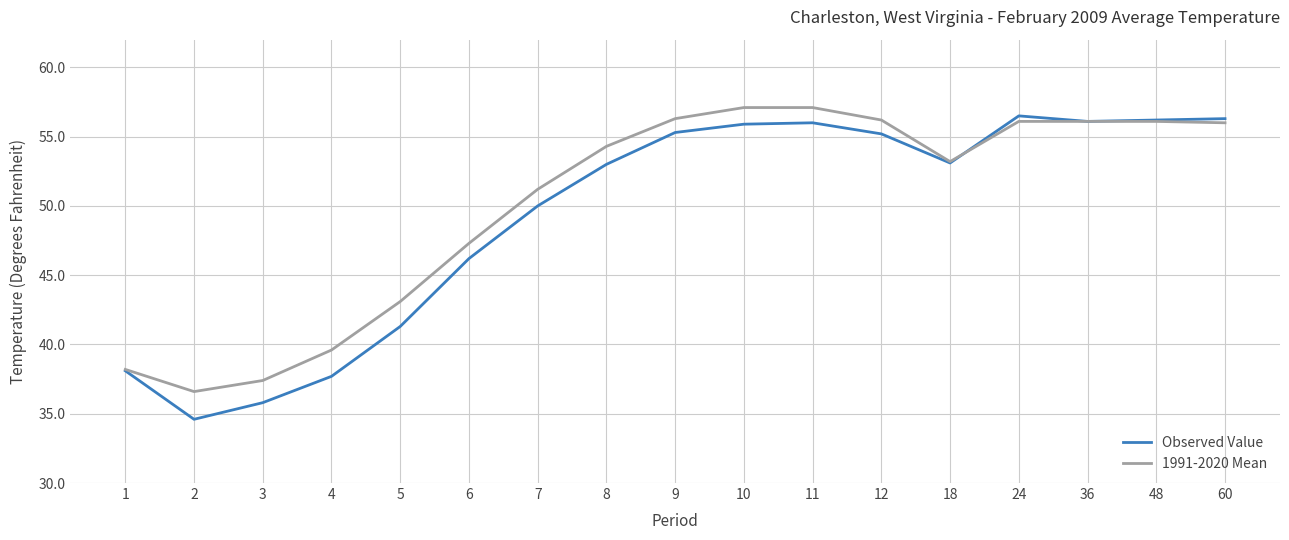

What value does the Observed Value series have at 2?

34.6